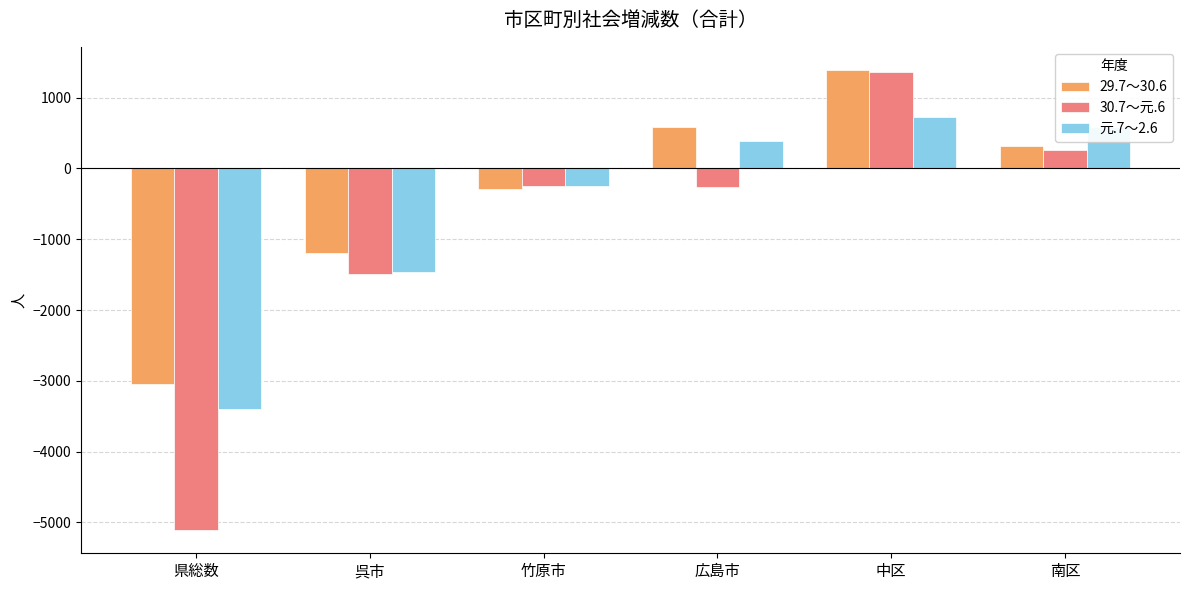

What is the lowest value of the 30.7～元.6 series?

-5110